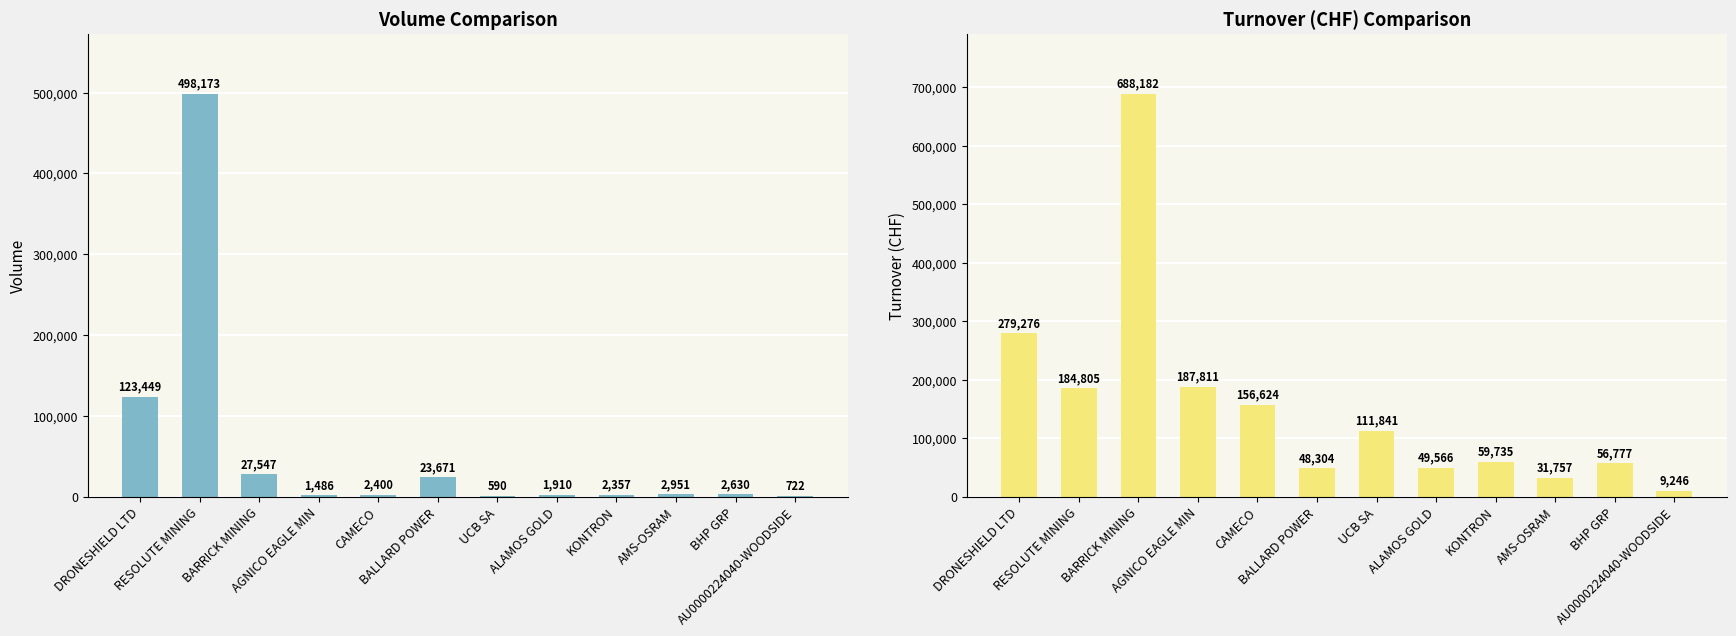

What are all the series names shown in the legend?

Volume, Turnover (CHF)